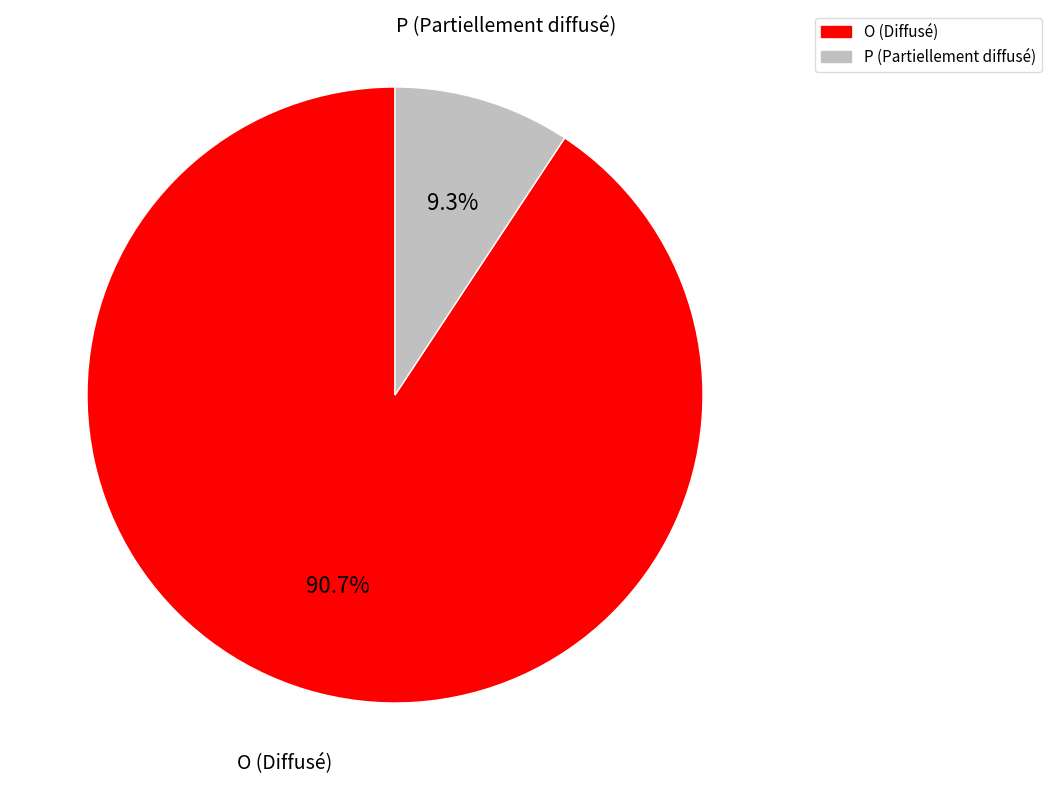

Which category has the smallest portion of the pie?

P